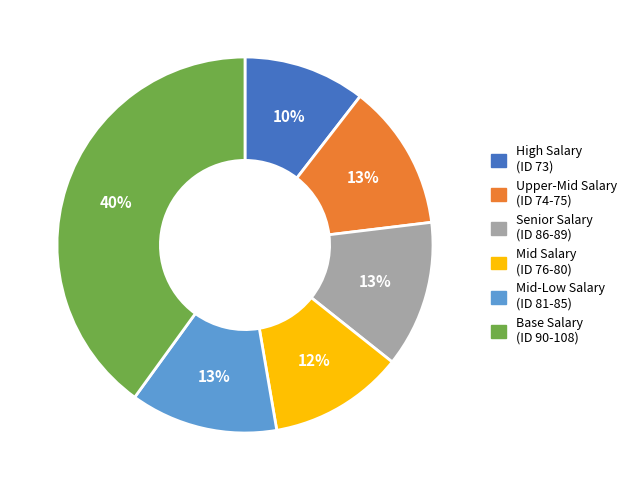

Is there a majority slice in this chart?

No